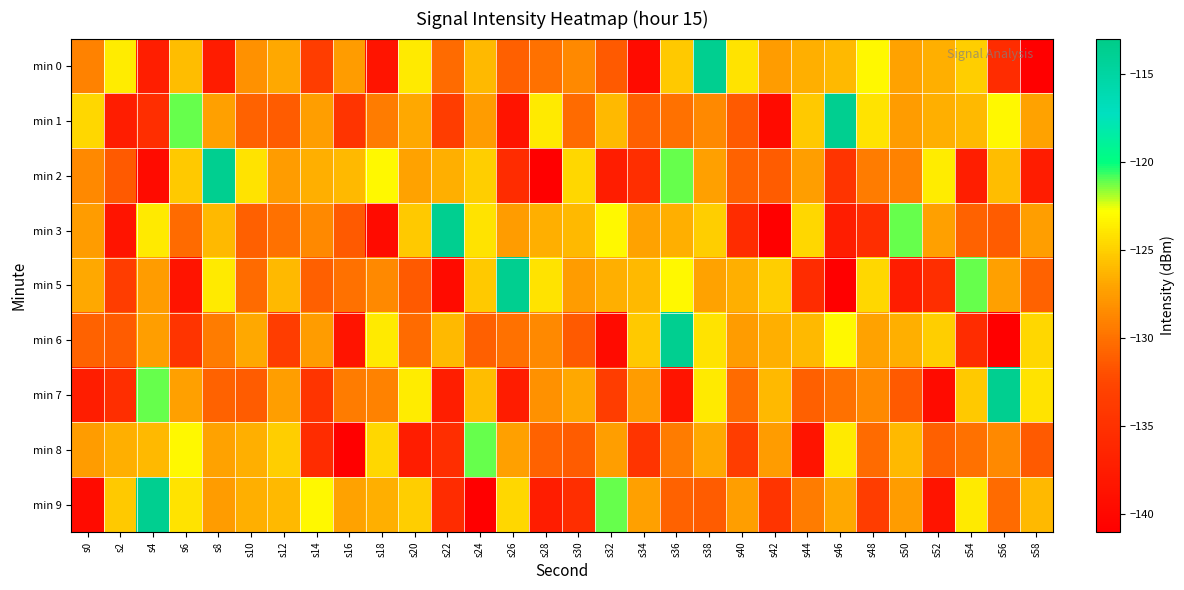

Which label corresponds to the largest value in the chart?

s38